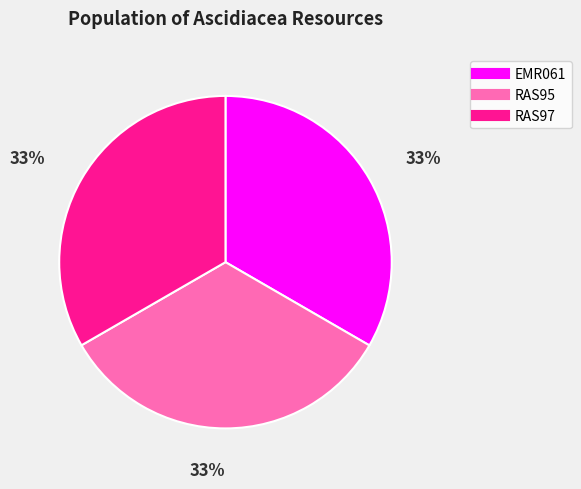

Is it true that RAS97 is 33% of the pie?

True